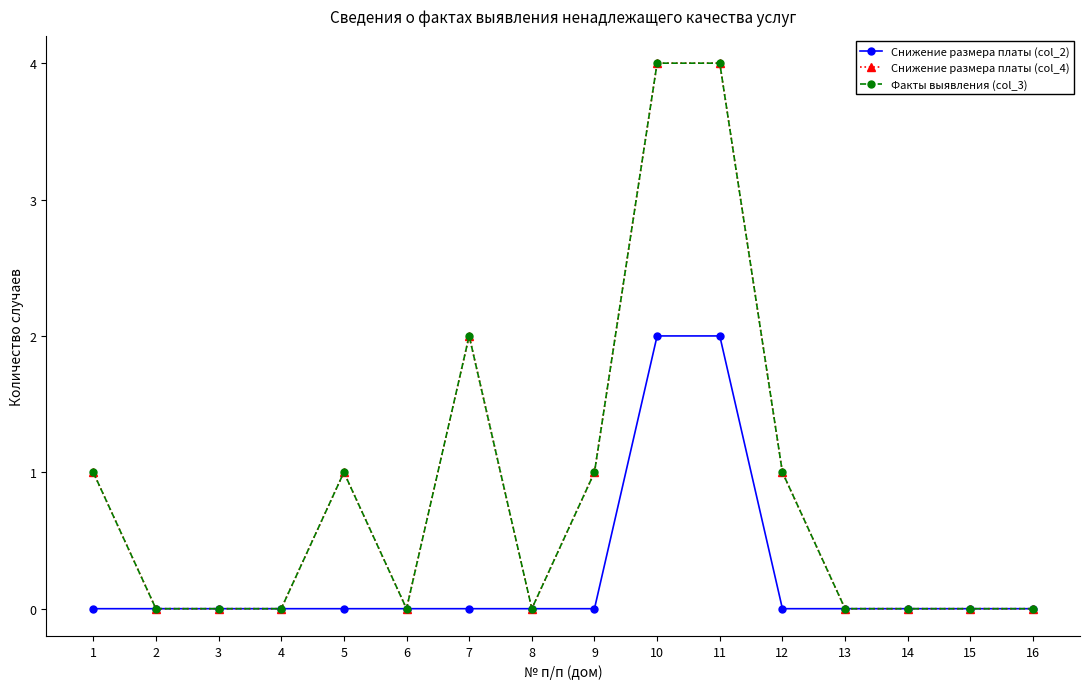

Where is the first local minimum for Факты выявления (col_3)?

6